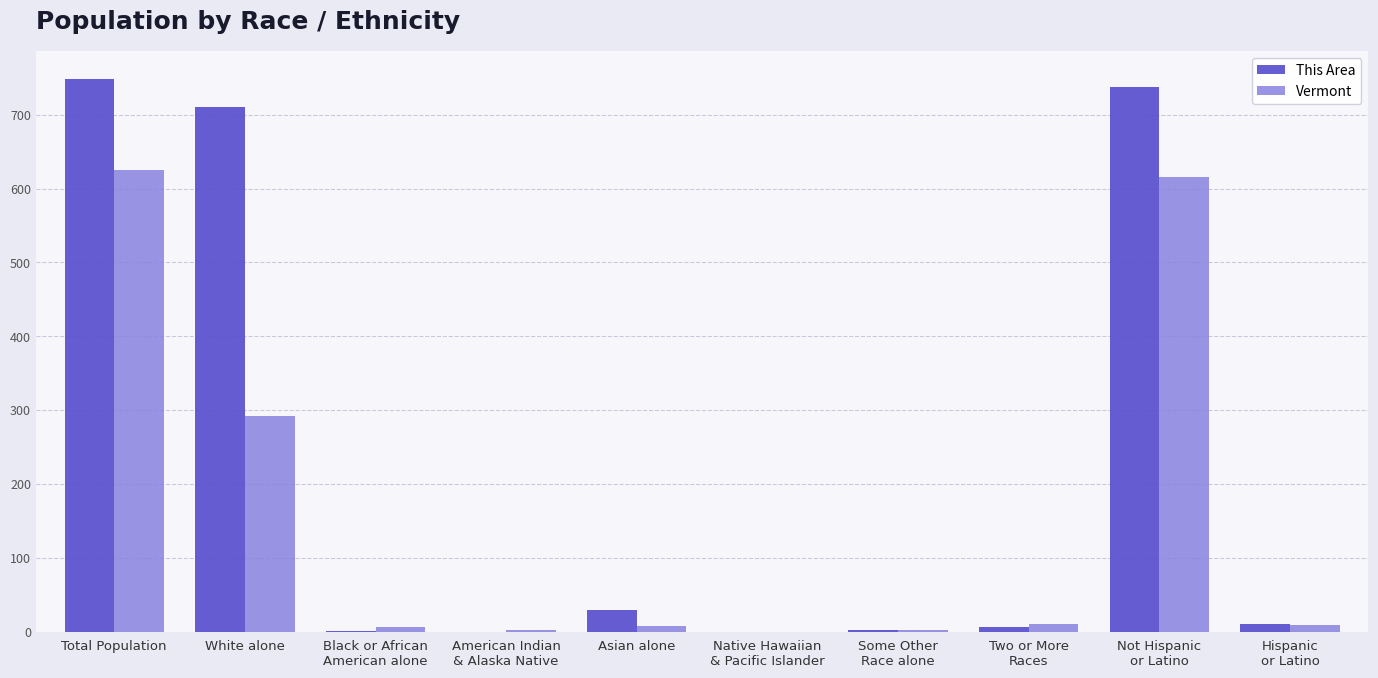

What is the maximum value shown in the chart?

749